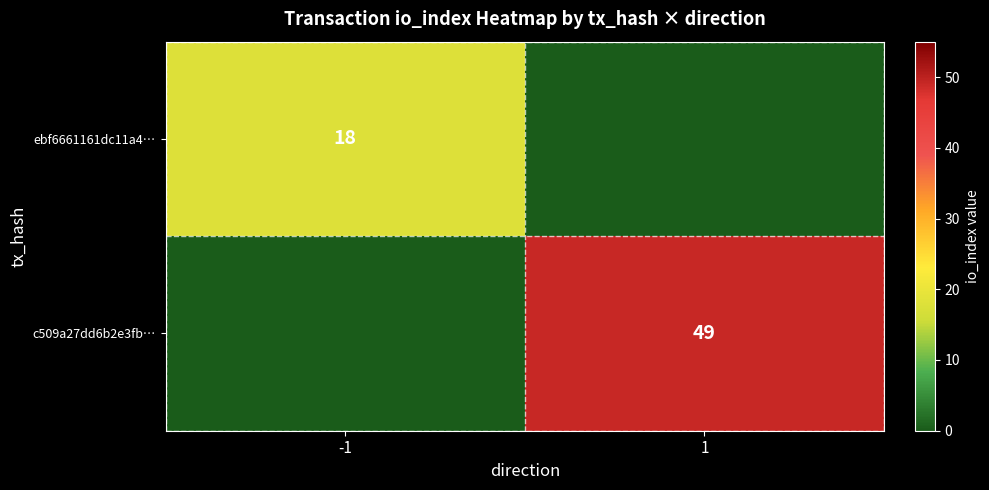

Is it true that c509a27dd6b2e3fb… equals 28 at 1?

False